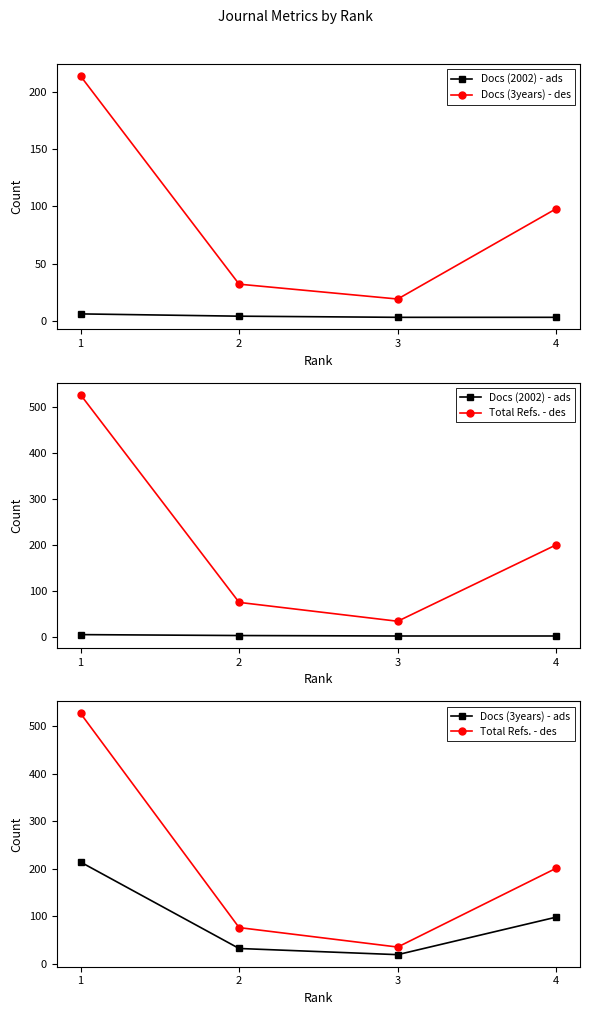

True or false: Docs (3years) - ads and Docs (2002) - ads intersect in this chart.

False